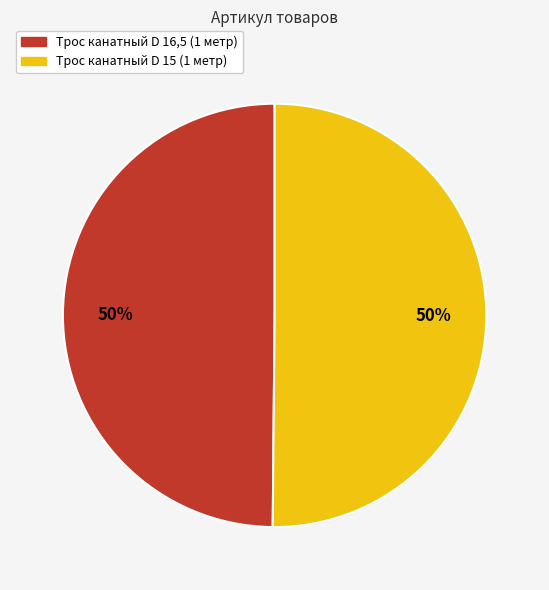

Do Трос канатный D 15 (1 метр) and Трос канатный D 16,5 (1 метр) together represent more than half of the pie?

Yes